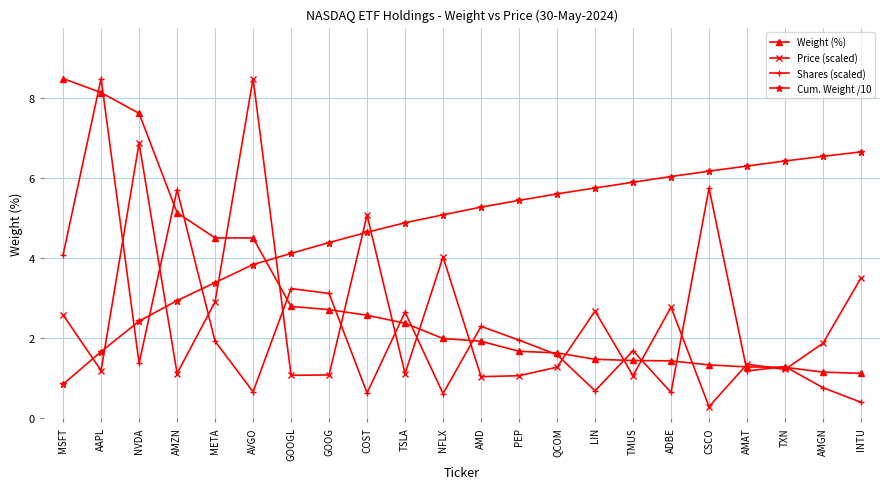

What is the approximate value of Weight (%) at GOOGL?

2.8